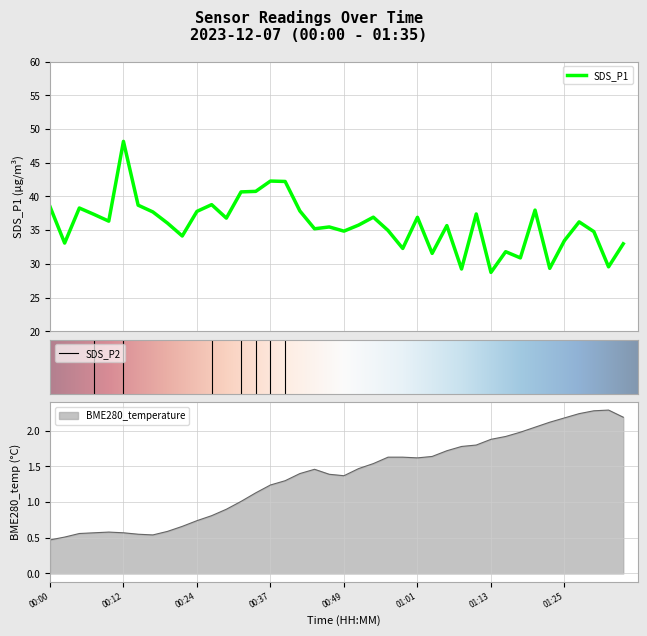

What is the difference between the highest and lowest values at 00:10?

35.8